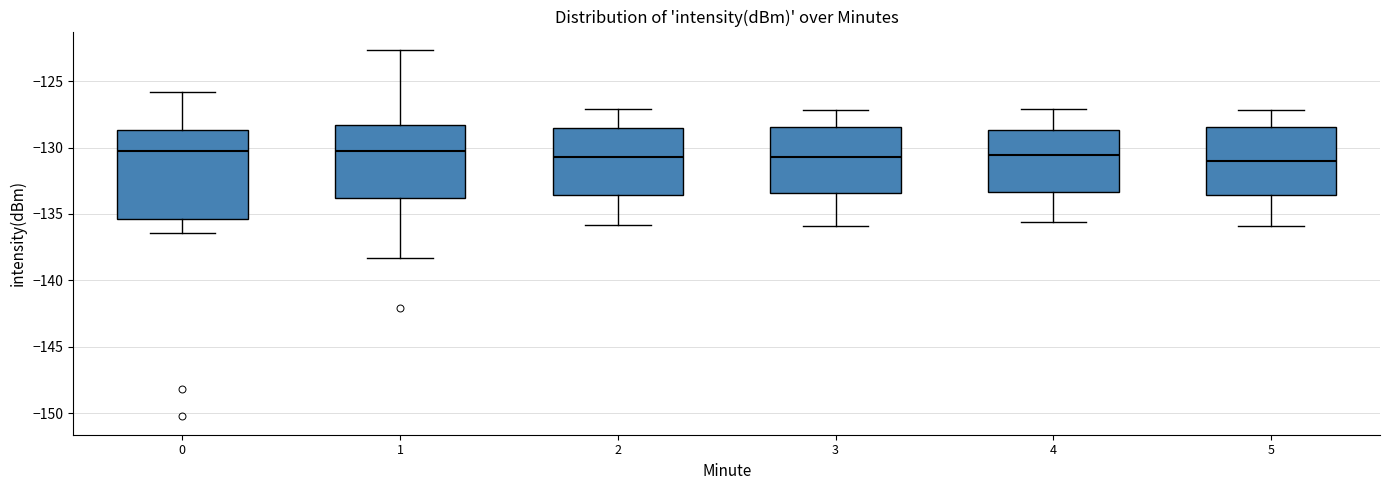

Reading left to right, read every box against the y-axis: the position of its median line, the range the box covers, and the ends of its whiskers. The values are not printed on the chart, so give them approximately, as read against the axis.

0: median -130.5, box -135.5 to -128.5, whiskers -136.5 to -126.0
1: median -130.5, box -134.0 to -128.5, whiskers -138.5 to -122.5
2: median -130.5, box -133.5 to -128.5, whiskers -136.0 to -127.0
3: median -130.5, box -133.5 to -128.5, whiskers -136.0 to -127.0
4: median -130.5, box -133.5 to -128.5, whiskers -135.5 to -127.0
5: median -131.0, box -133.5 to -128.5, whiskers -136.0 to -127.0